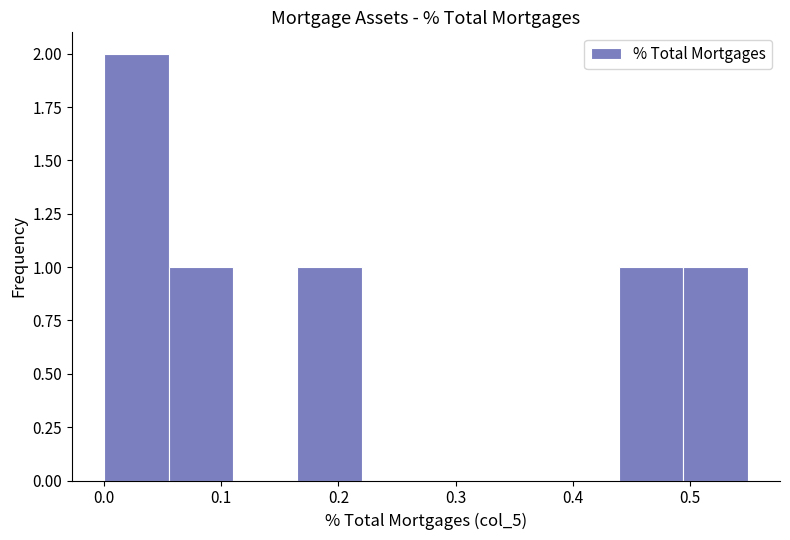

What is the height of the bar covering 0.05 to 0.11 on the x-axis? Neither the bar edges nor the heights are printed on the chart, so give them approximately, as read against the axes.

1